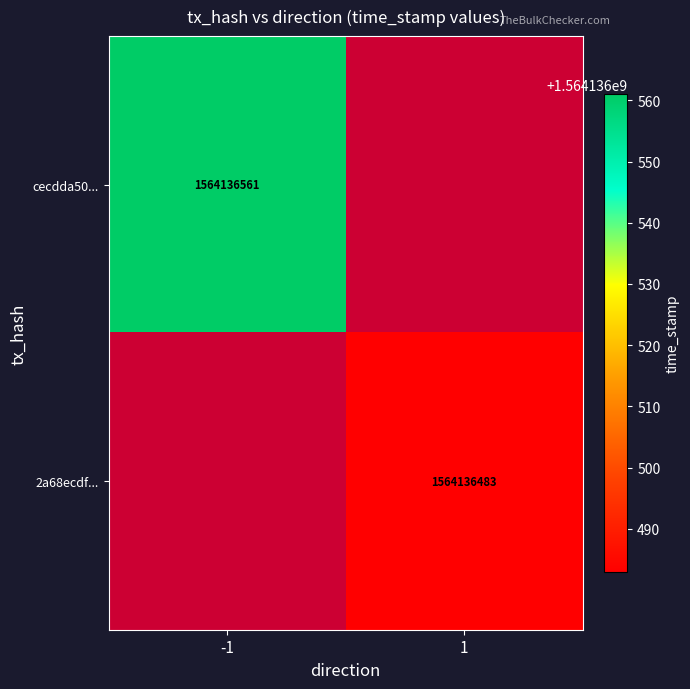

List the series in order of their overall mean, highest first.

cecdda50555e33289f9c523a0032f20dd98d2b5, 2a68ecdfb690122b724a657372f2bef4d56979d